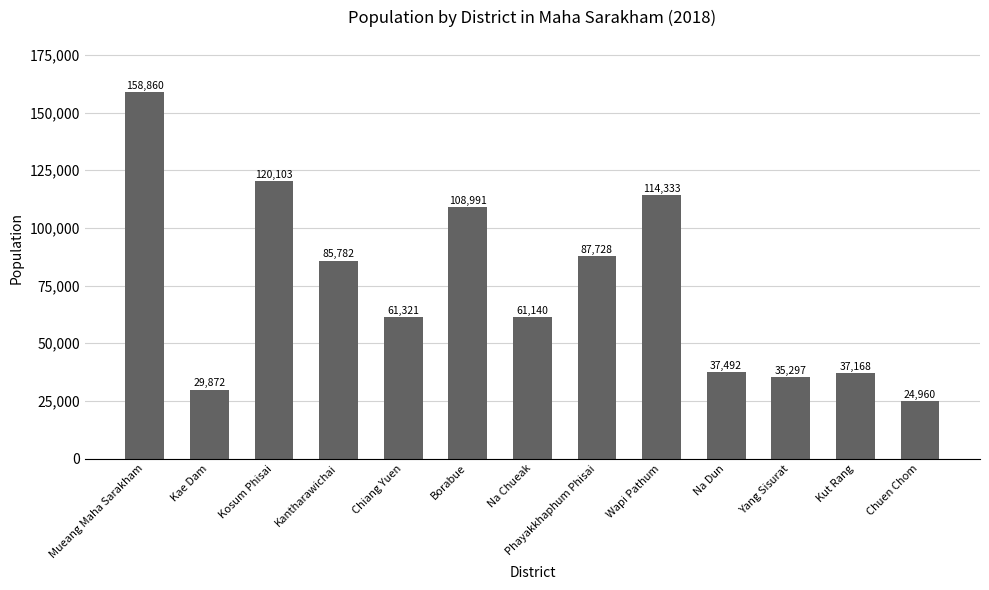

Is it true that the value at Kantharawichai is 45668?

False